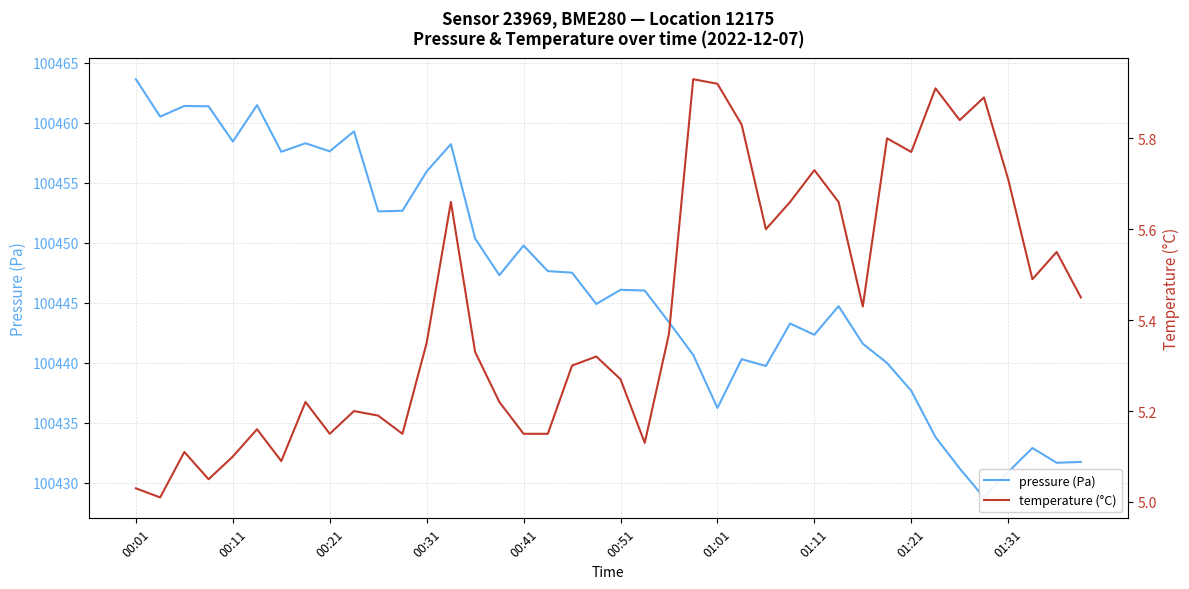

At which category is the sum across all series the highest?

00:01